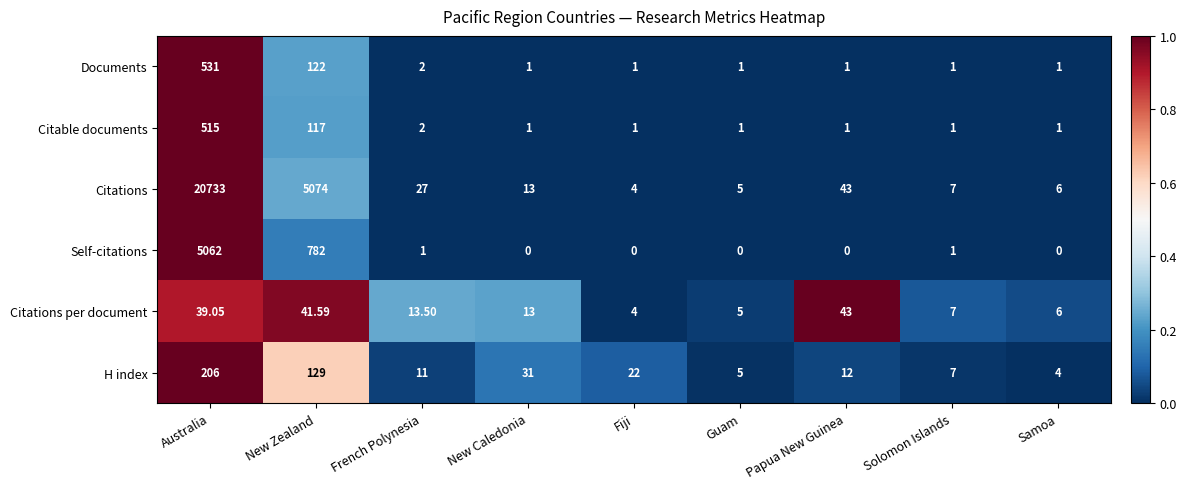

Between New Zealand and French Polynesia, which series saw the biggest shift?

Citations